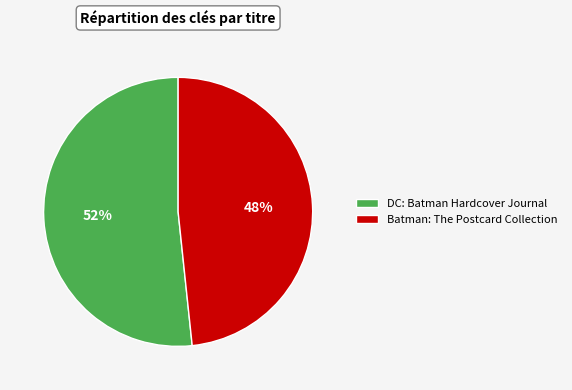

To the nearest percent, what is the average slice percentage?

50%